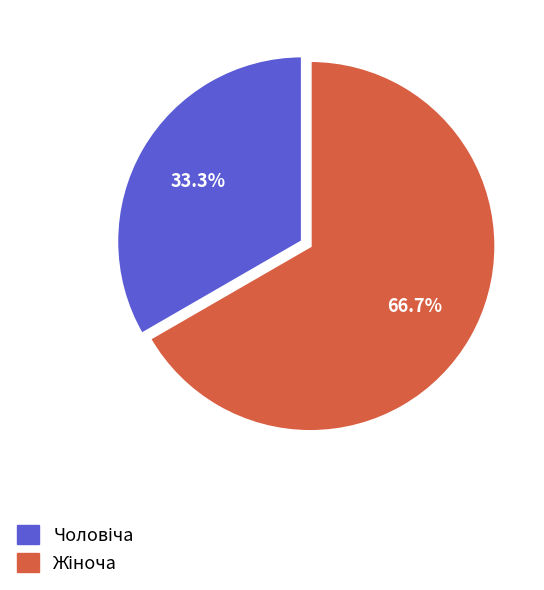

Does any single category account for the majority?

Yes